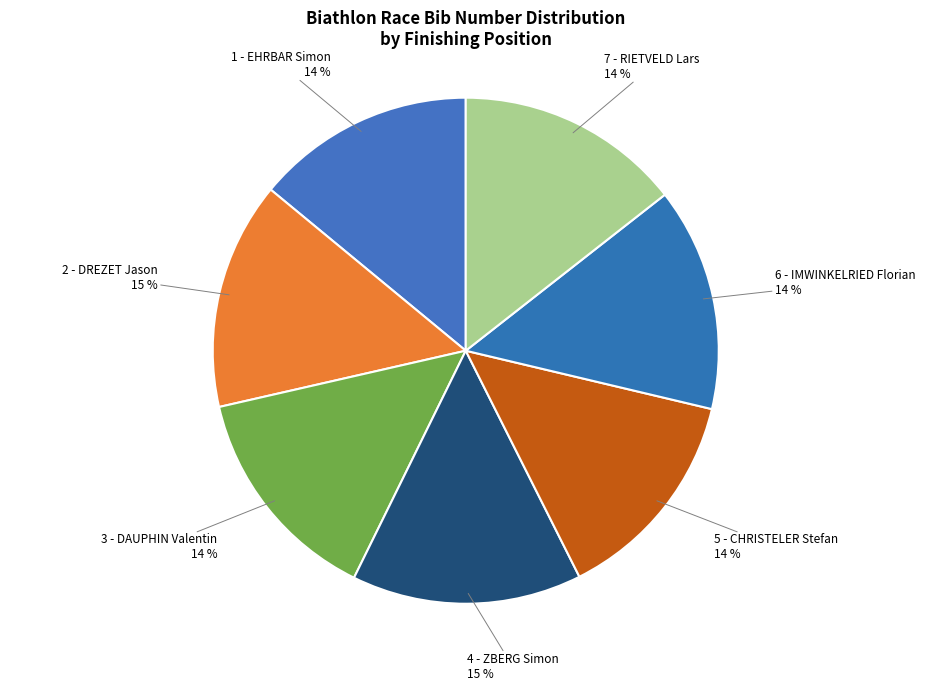

To the nearest percent, what is the average slice percentage?

14%